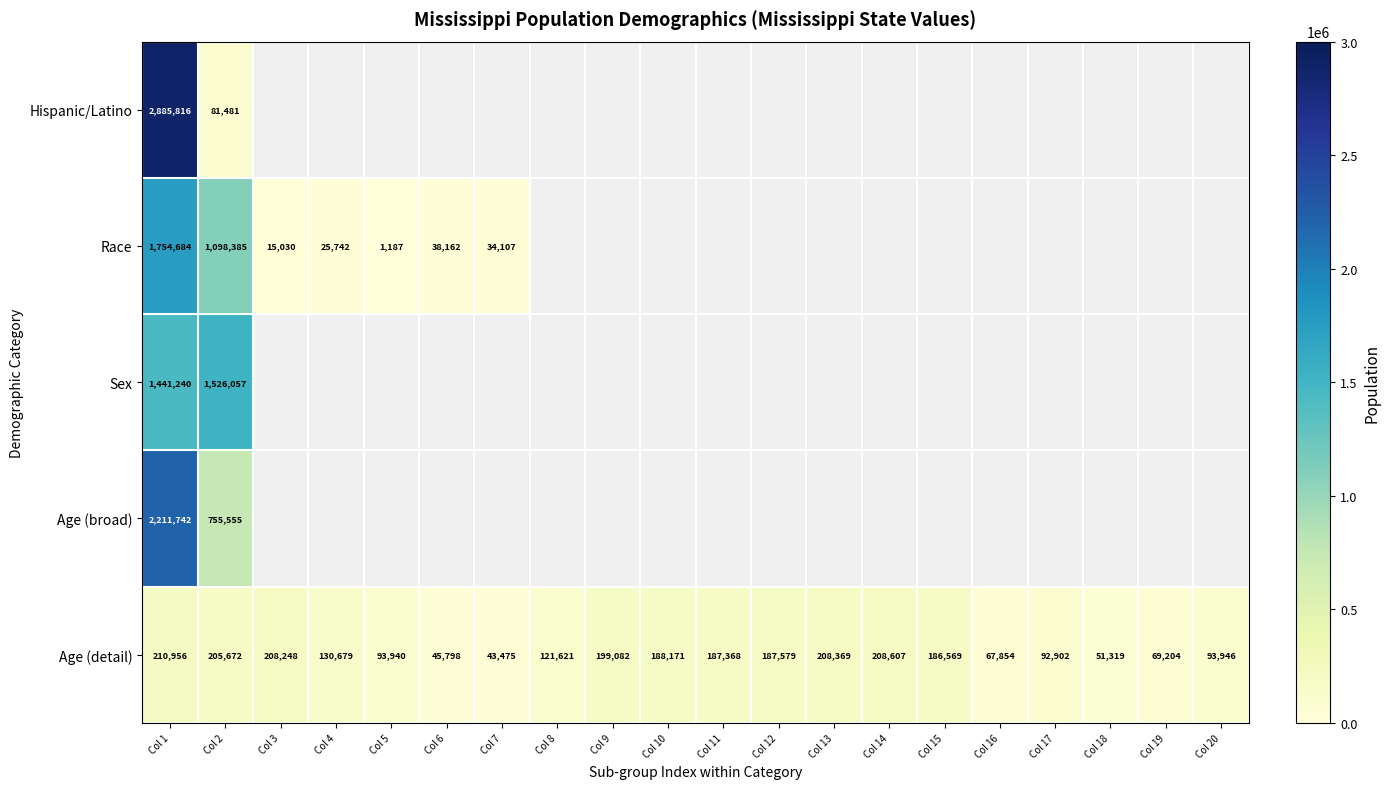

Is the value of Age (detail) at Col 7 greater than the value of Sex at Col 1?

No